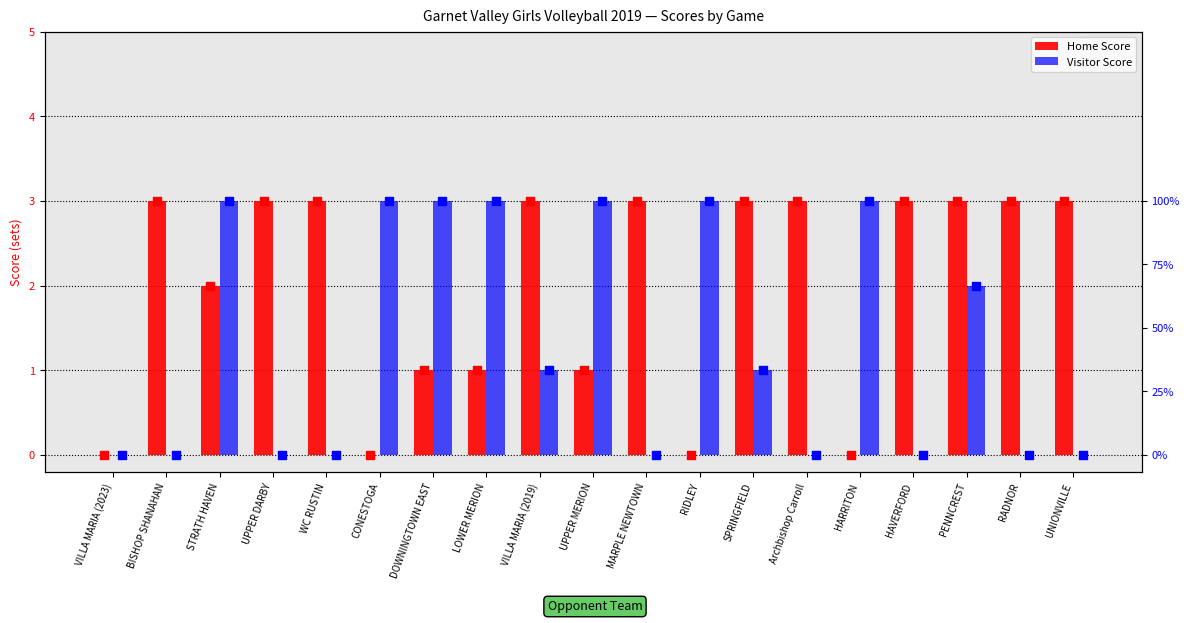

Which series reaches the minimum Y coordinate?

Home Score